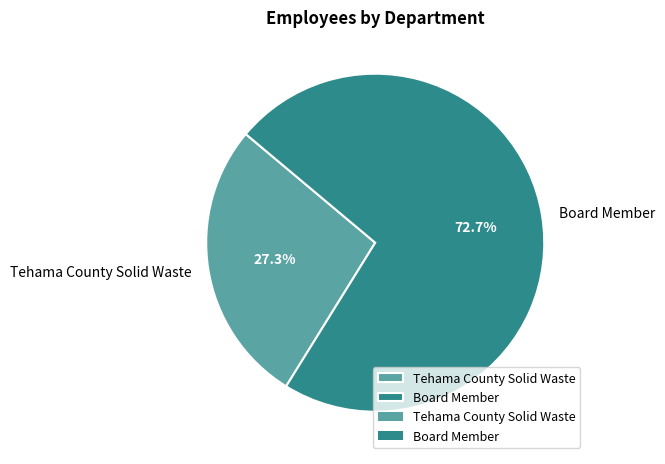

To the nearest percent, what is the combined percentage of Tehama County Solid Waste and Board Member?

100%